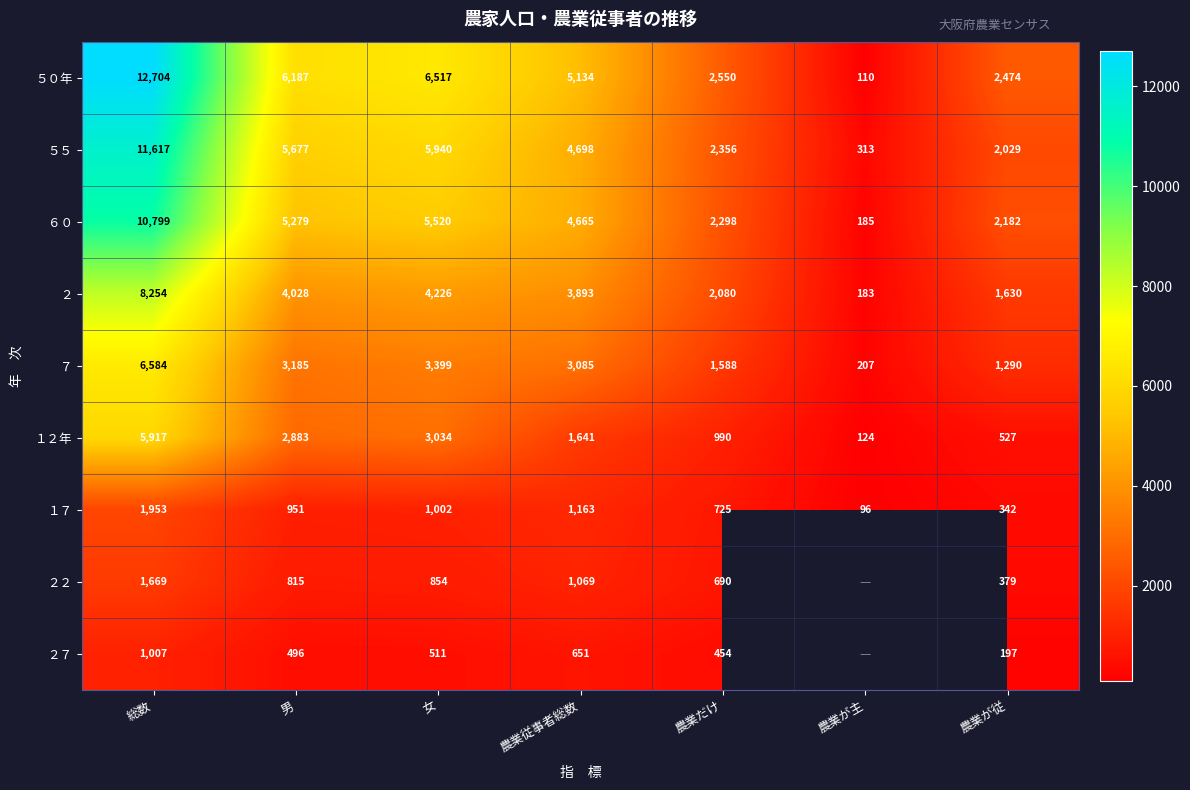

What is the difference between the highest and lowest values at 農業だけ?

2096